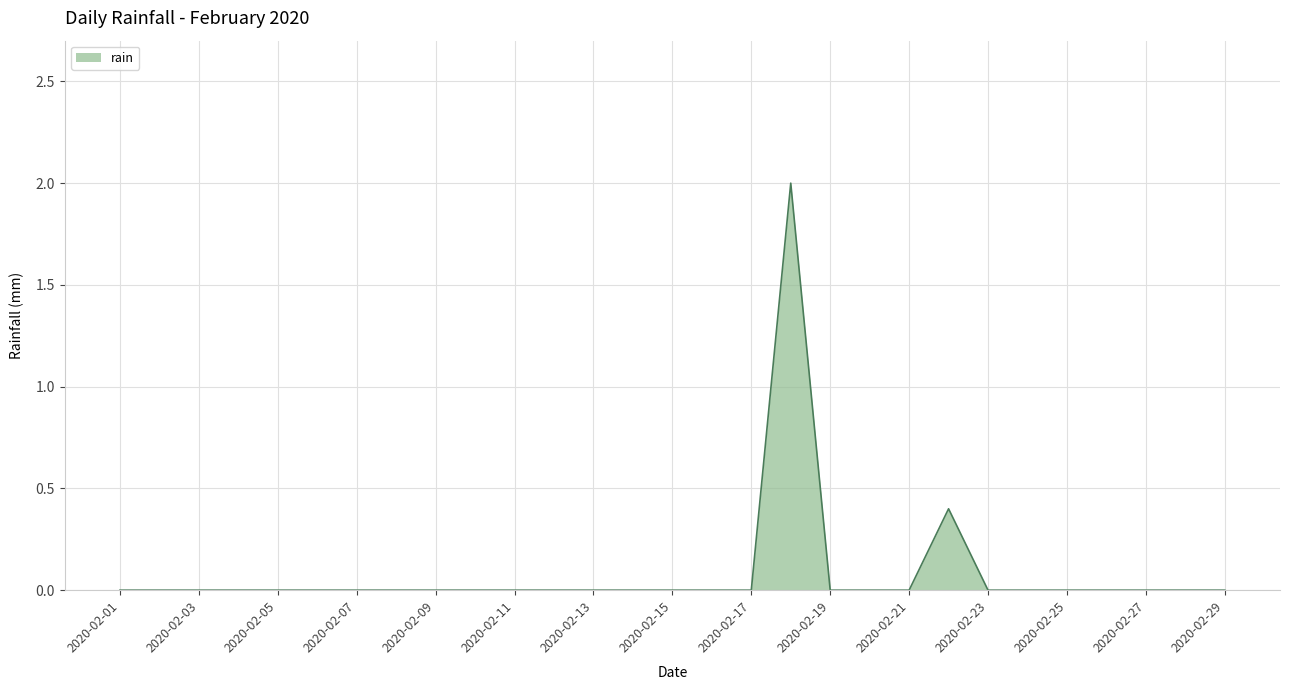

What is the maximum value shown in the chart?

2.0